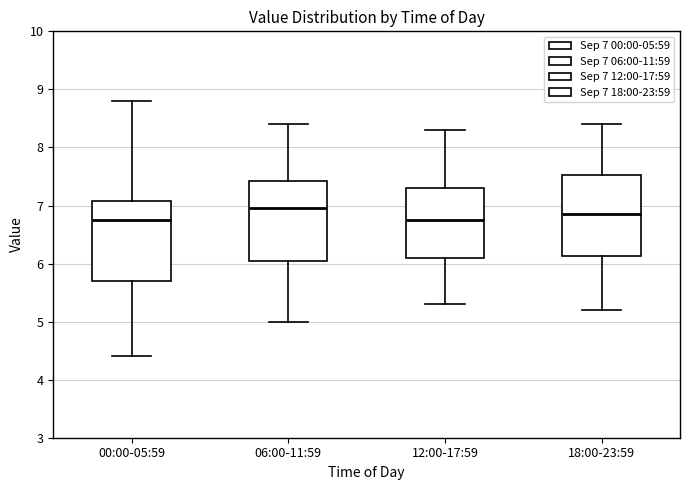

Reading left to right, transcribe this box plot: for each box, give where its median line is, the range the box spans, and where its two whiskers end, as read against the y-axis. The values are not printed on the chart, so give them approximately, as read against the axis.

00:00-05:59: median 6.8, box 5.7 to 7.1, whiskers 4.4 to 8.8
06:00-11:59: median 7.0, box 6.1 to 7.4, whiskers 5.0 to 8.4
12:00-17:59: median 6.8, box 6.1 to 7.3, whiskers 5.3 to 8.3
18:00-23:59: median 6.9, box 6.1 to 7.5, whiskers 5.2 to 8.4